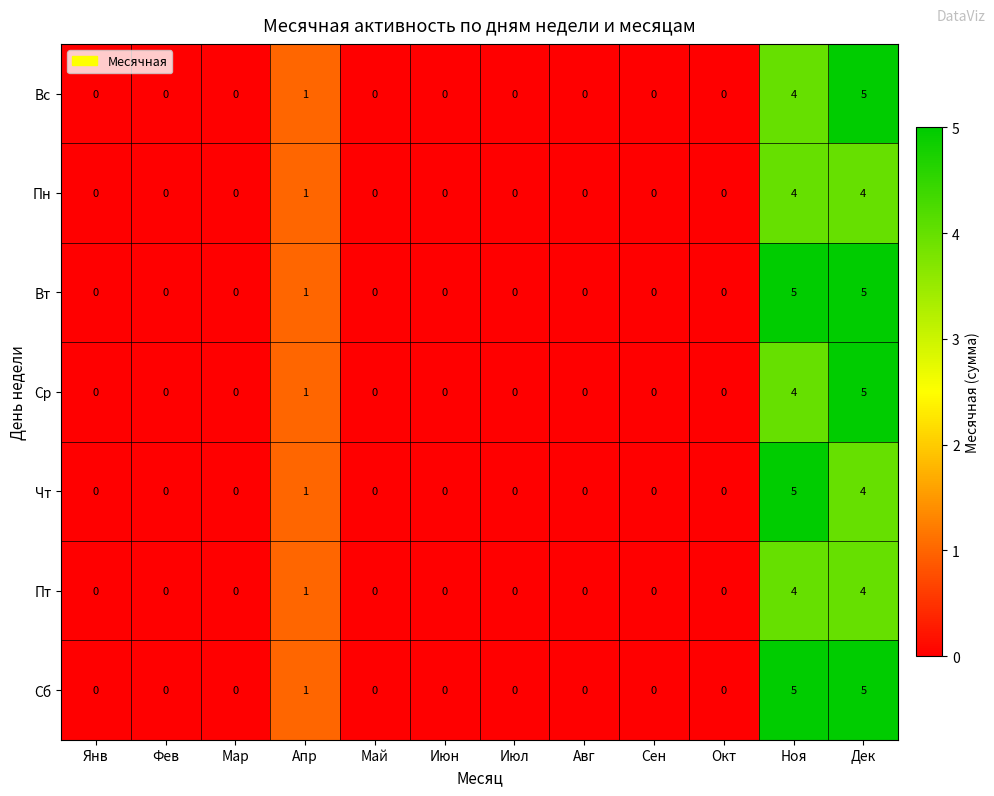

At which label is Ср closest to 2?

Апр